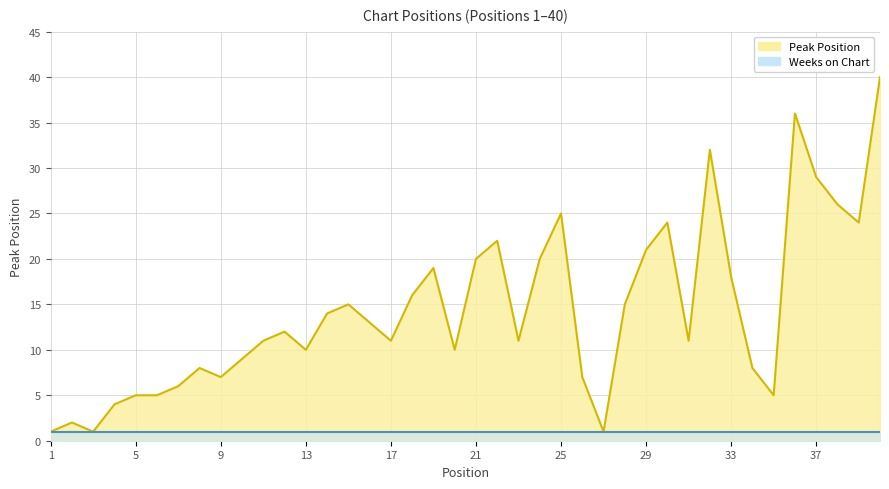

Rank the categories by value from highest to lowest.

40, 36, 32, 37, 38, 25, 30, 39, 22, 29, 21, 24, 19, 33, 18, 15, 28, 14, 16, 12, 11, 17, 23, 31, 13, 20, 10, 8, 34, 9, 26, 7, 5, 6, 35, 4, 2, 1, 3, 27